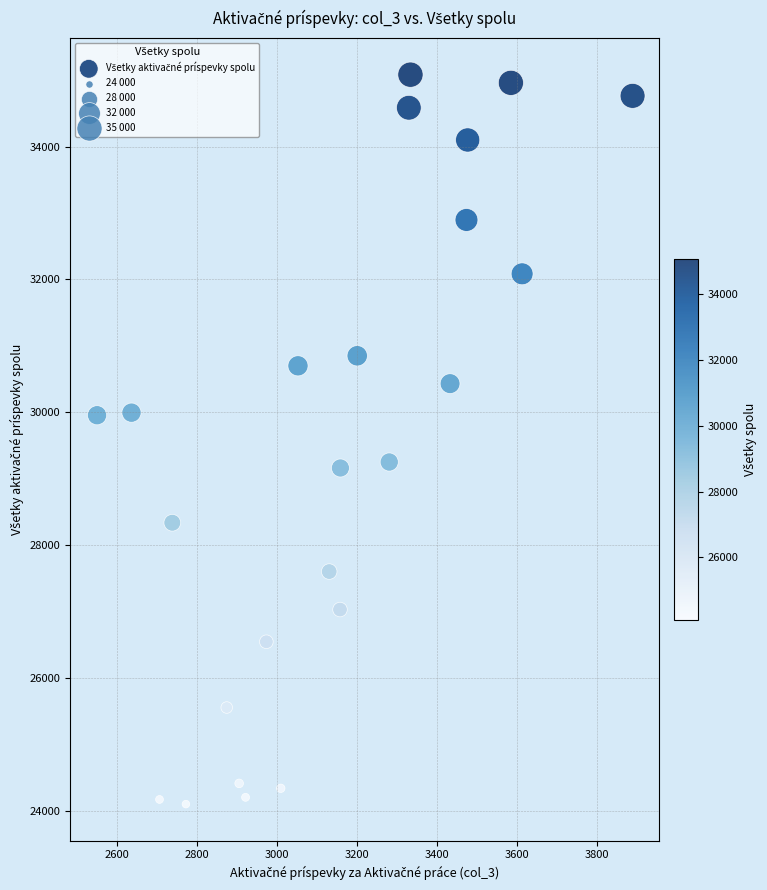

What is the range of Y values (max minus min)?

10981